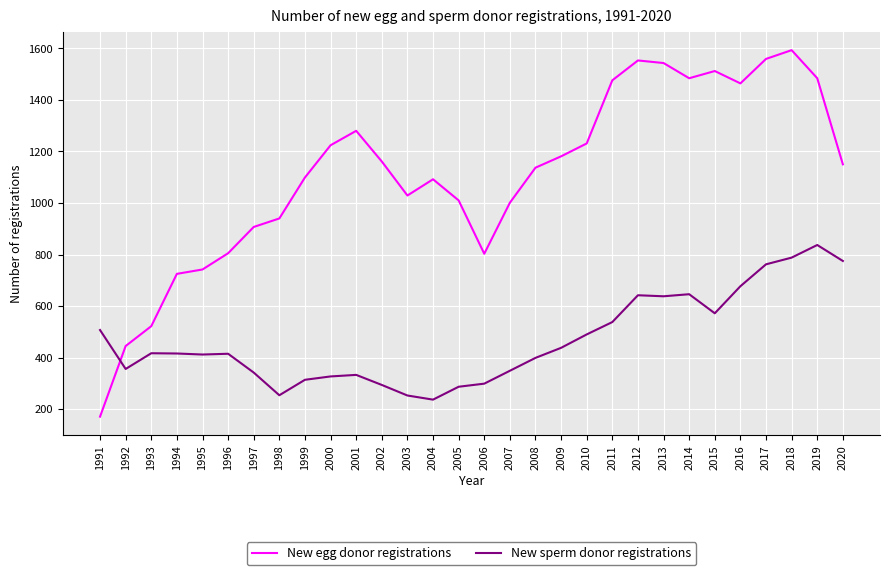

True or false: New egg donor registrations and New sperm donor registrations cross at least once.

True